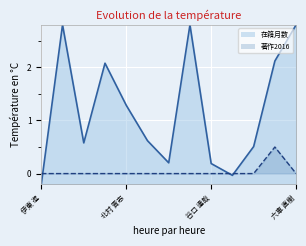

How many values in 在籍月数 are above zero?

11